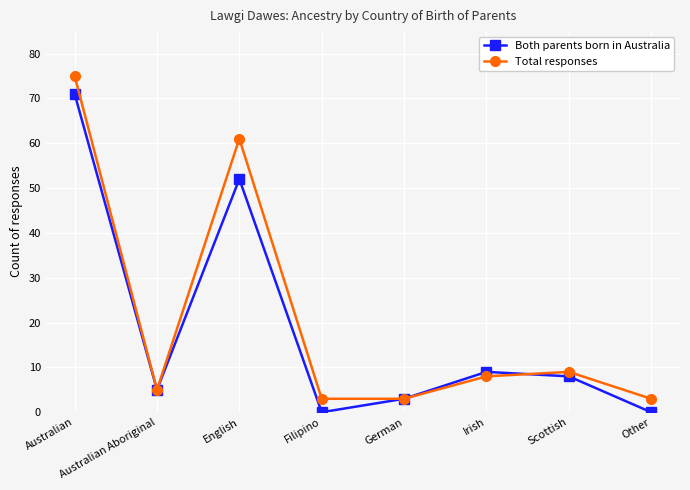

How many lines are shown in the chart?

2